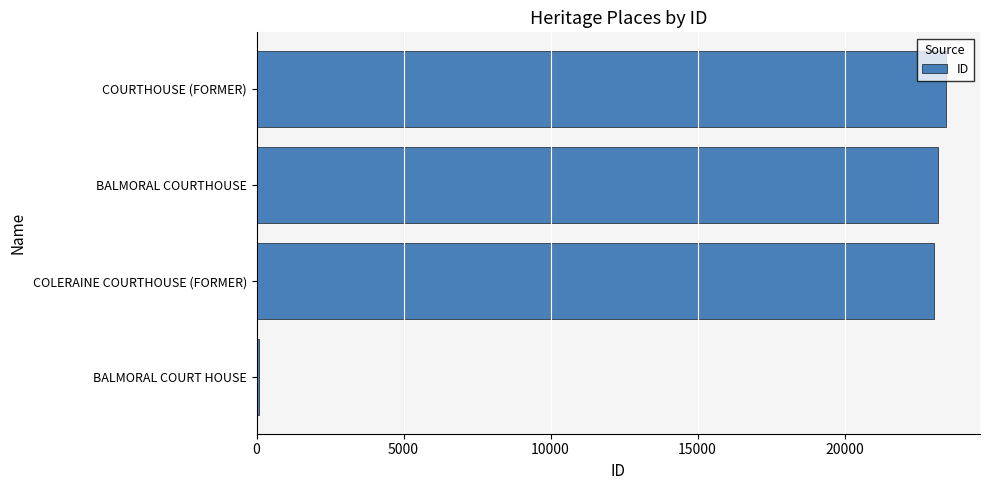

How many bars are there in total?

4